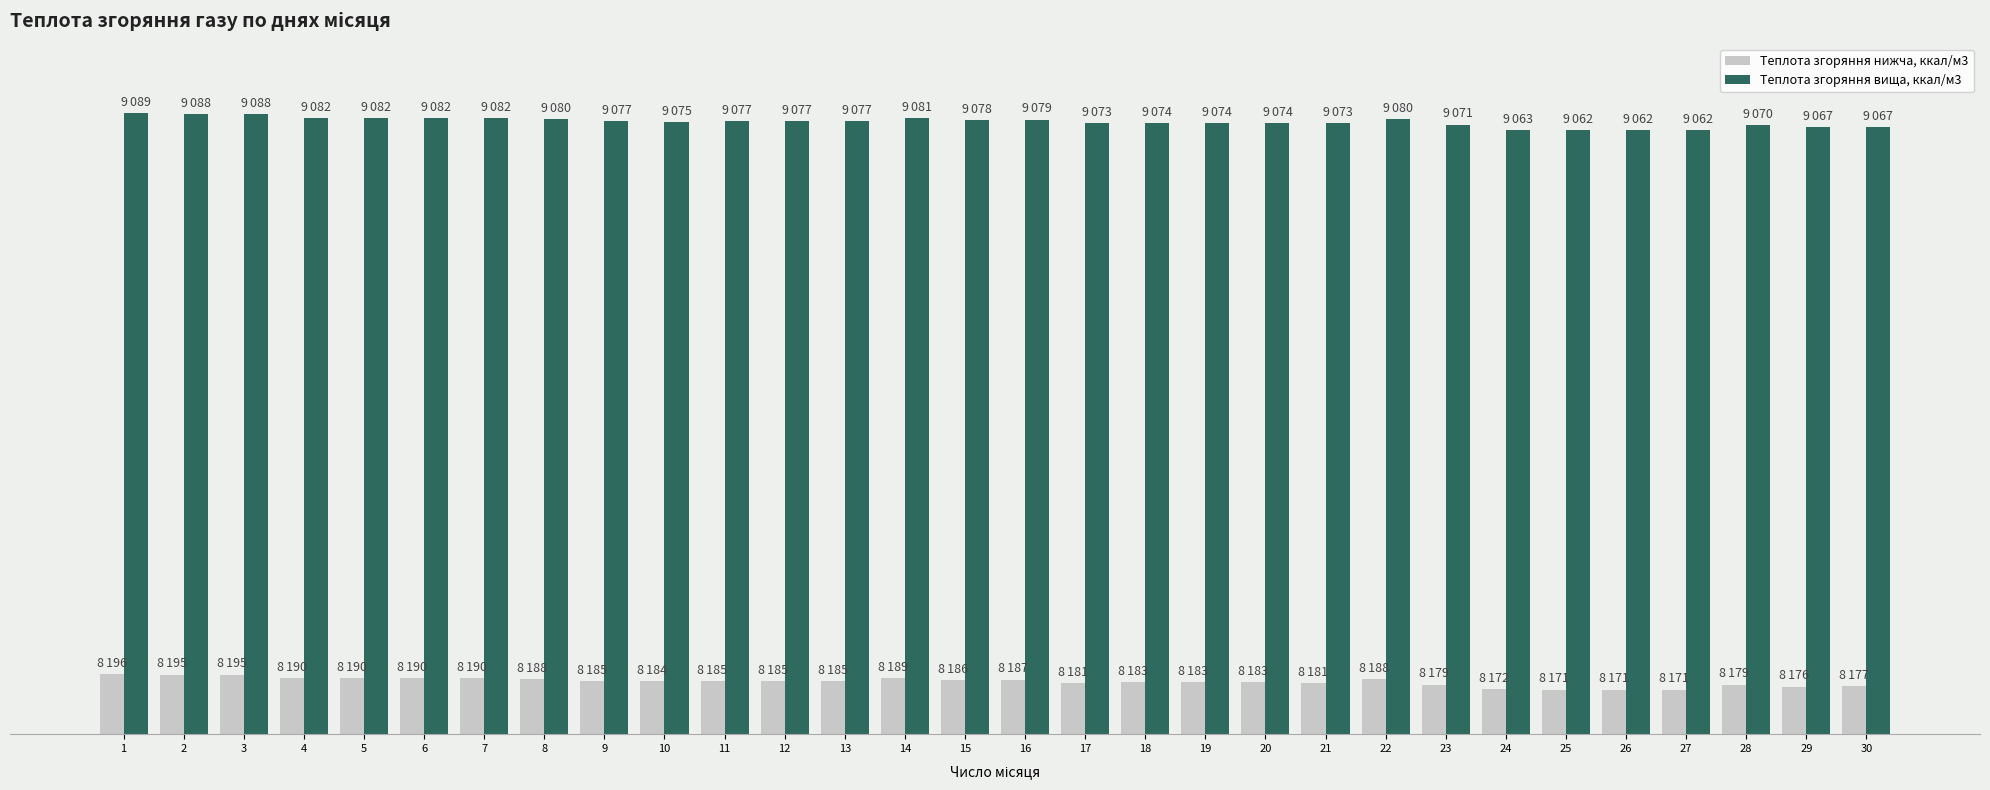

Which category has the highest value in the Теплота згоряння нижча, ккал/м3 series?

1